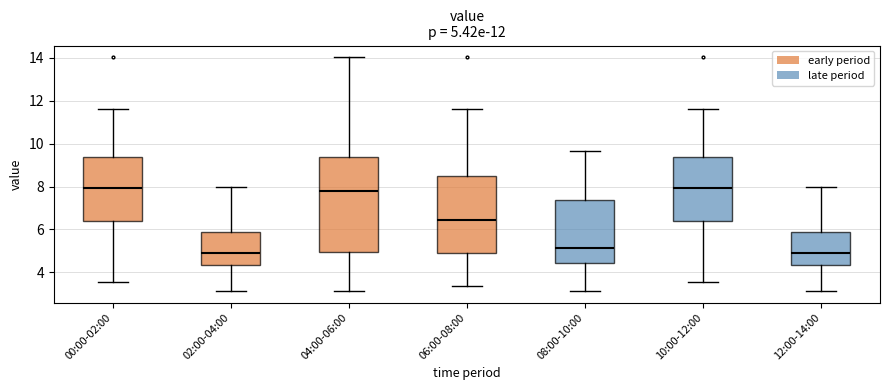

Which box is the tallest, from its lower edge to its upper edge?

04:00-06:00